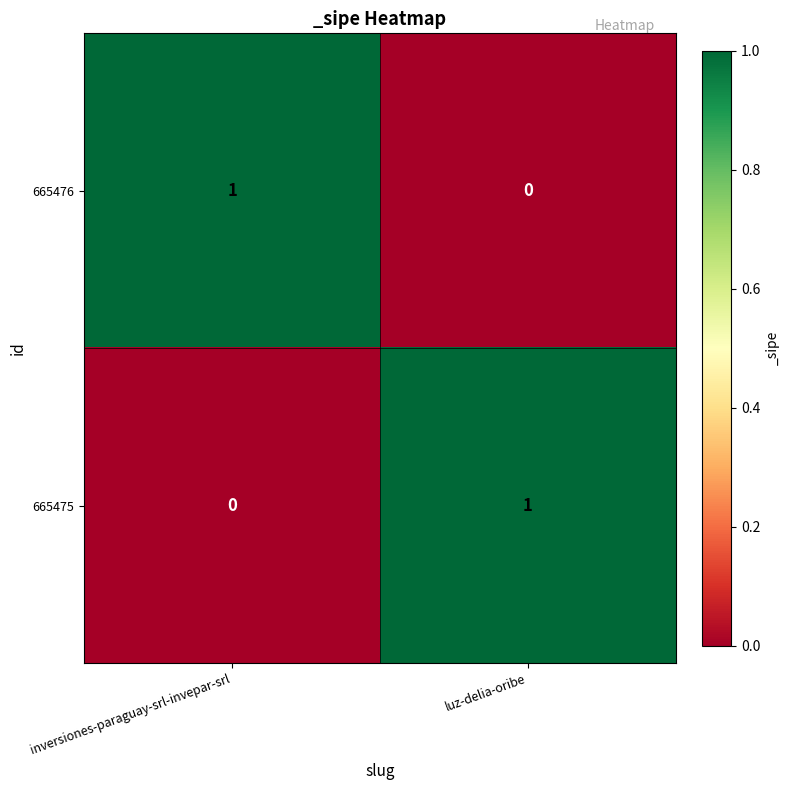

Reading left to right, transcribe all the data shown in this chart.

665476: 1	0
665475: 0	1